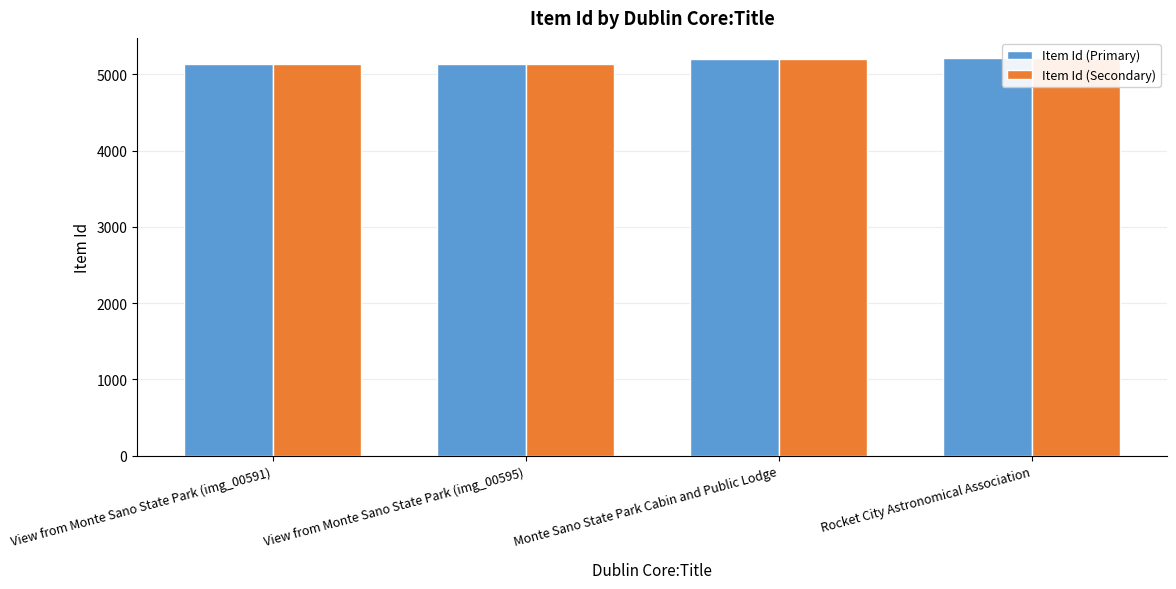

What is the label of the 2nd bar from the left?

View from Monte Sano State Park (img_00595)